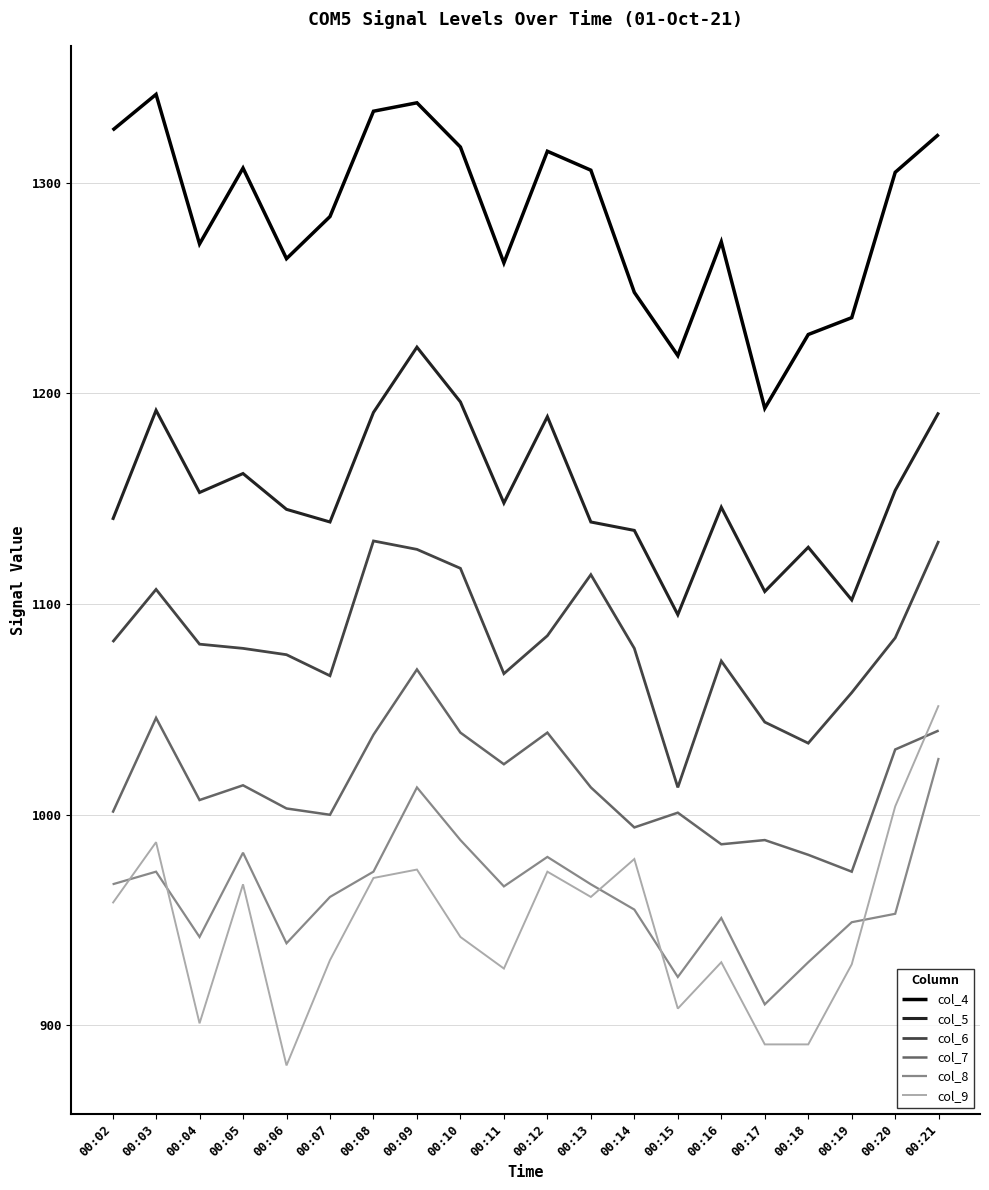

List the series in order of their peak value, highest first.

col_4, col_5, col_6, col_7, col_9, col_8